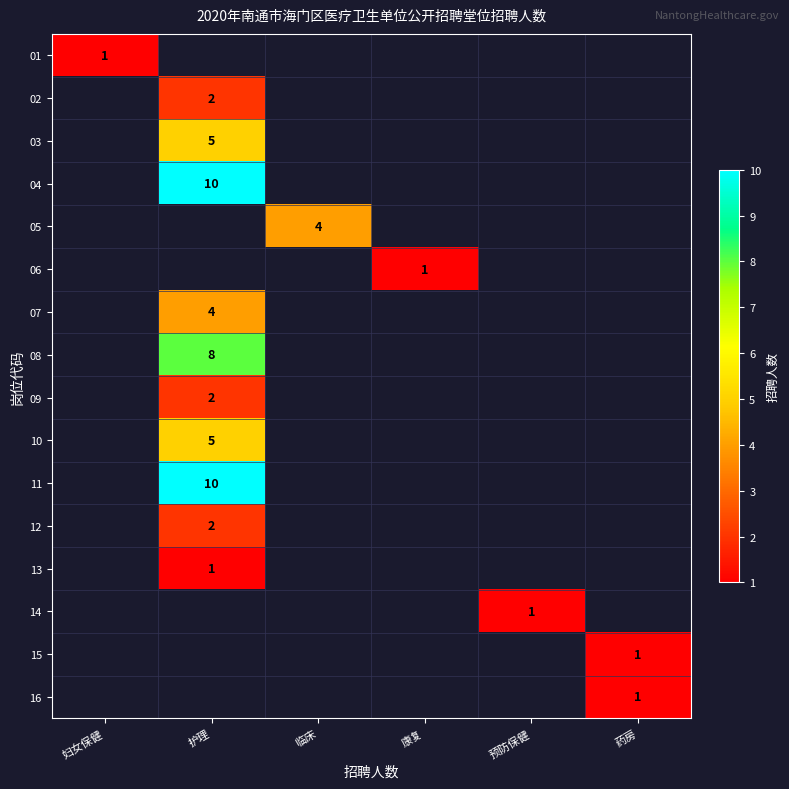

The 09 series shows 2 at 护理. True or false?

True